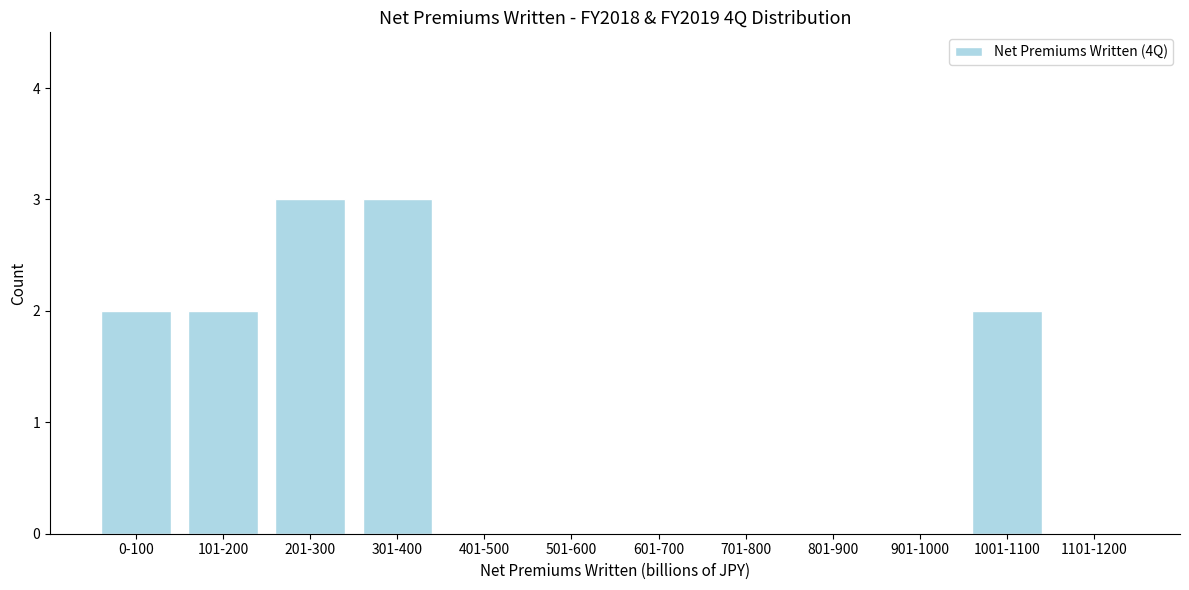

Reading left to right, transcribe all the data shown in this chart.

0-100=2	101-200=2	201-300=3	301-400=3	401-500=0	501-600=0	601-700=0	701-800=0	801-900=0	901-1000=0	1001-1100=2	1101-1200=0